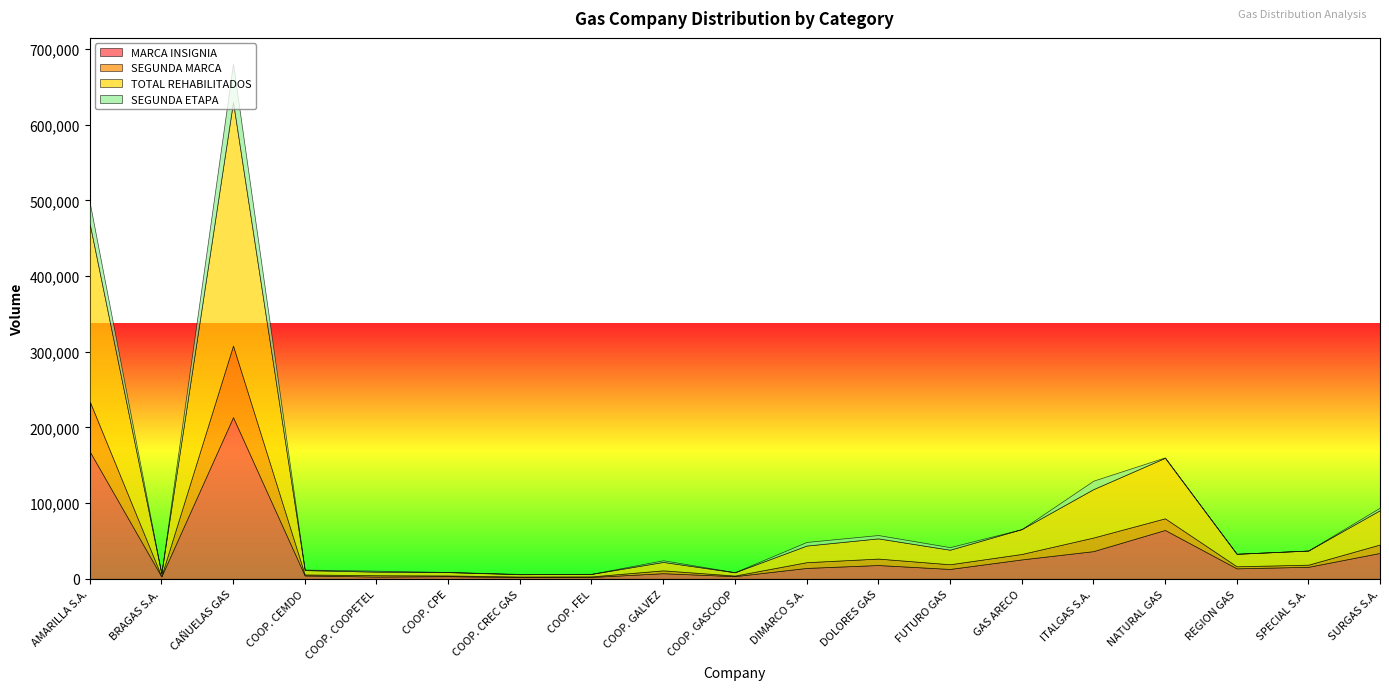

True or false: SEGUNDA MARCA and SEGUNDA ETAPA cross at least once.

False